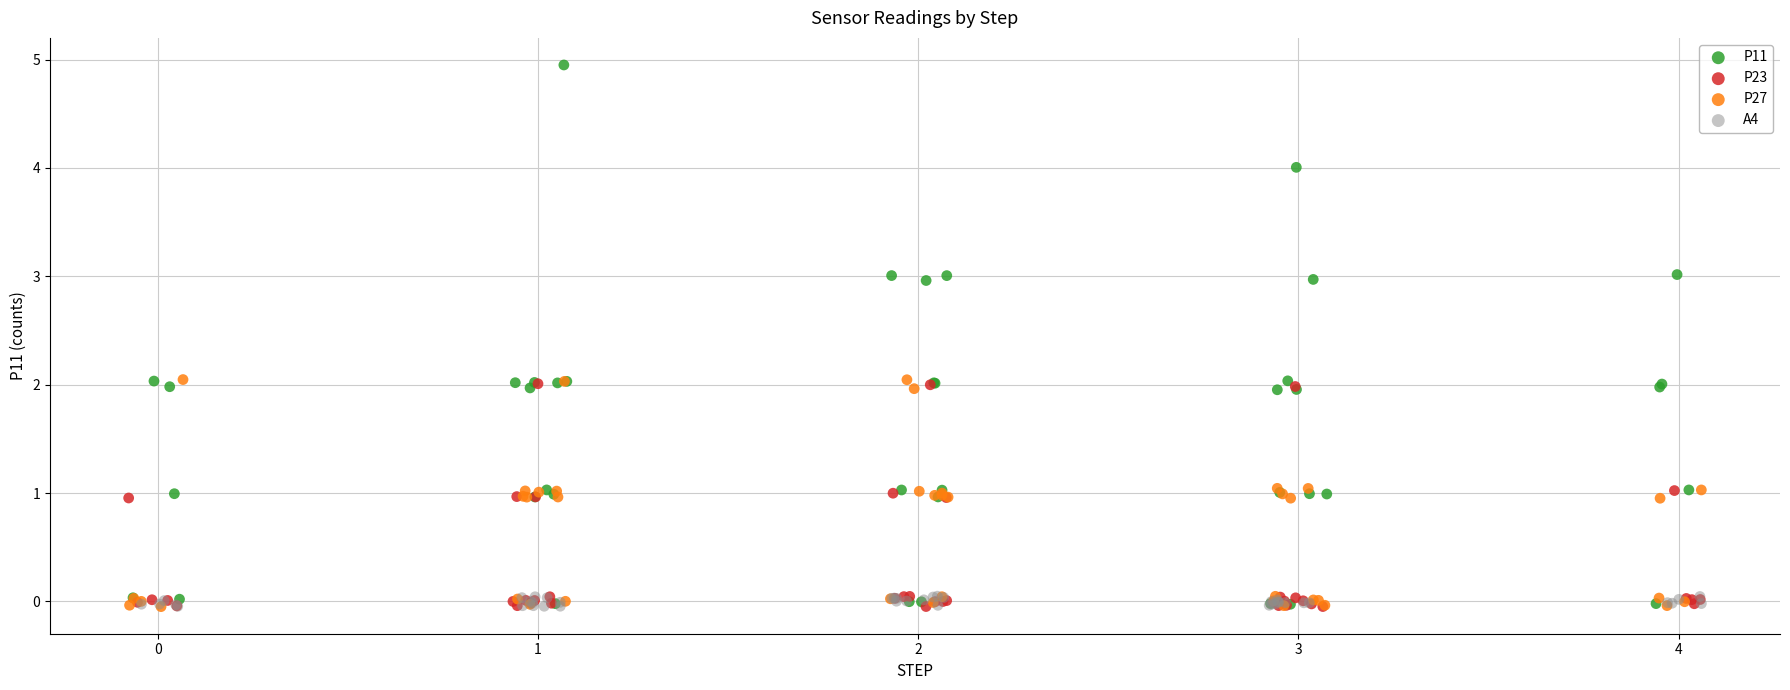

Which series has the widest spread of Y values?

P11